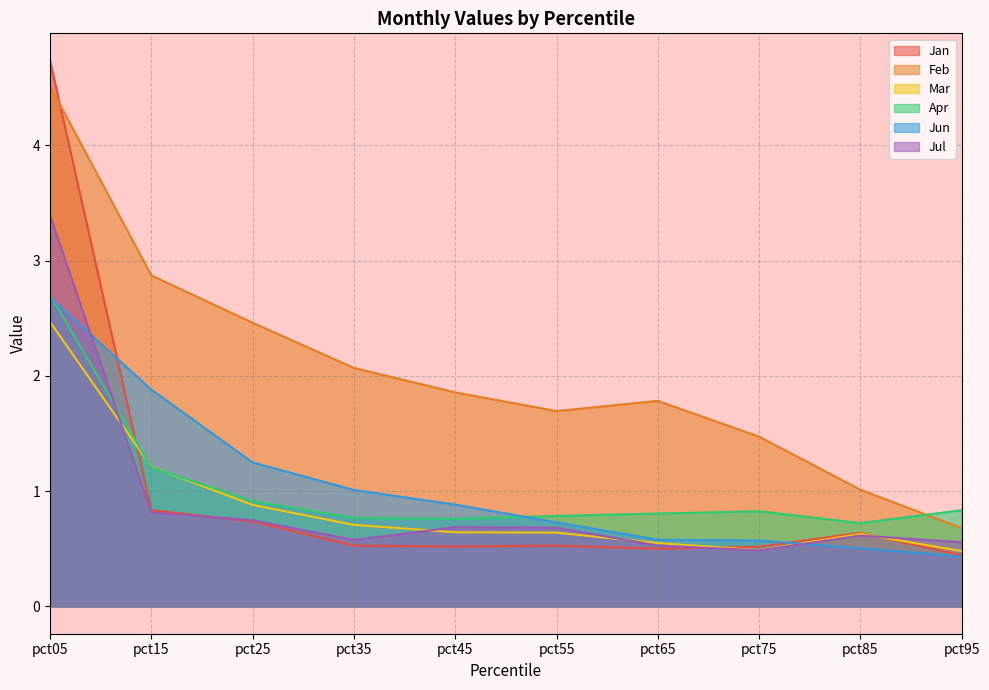

How many interior local peaks does the Feb series have?

1